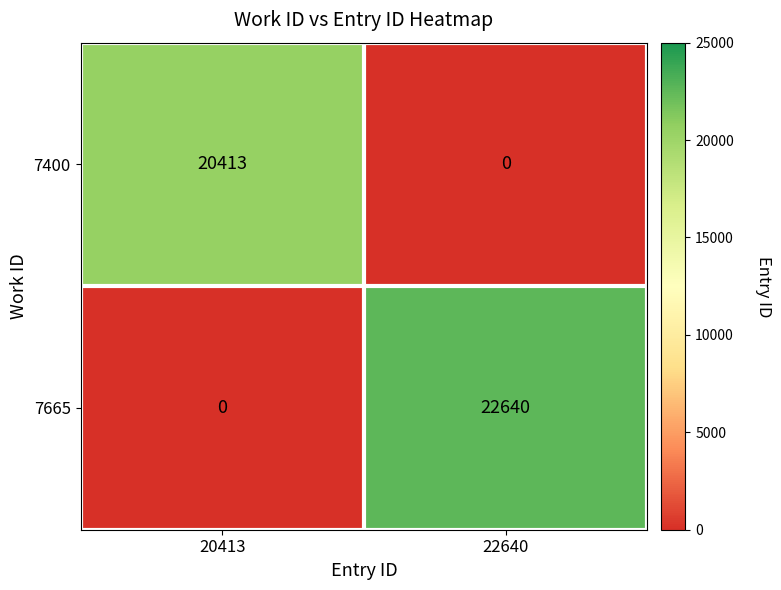

What is the greatest value displayed?

22640